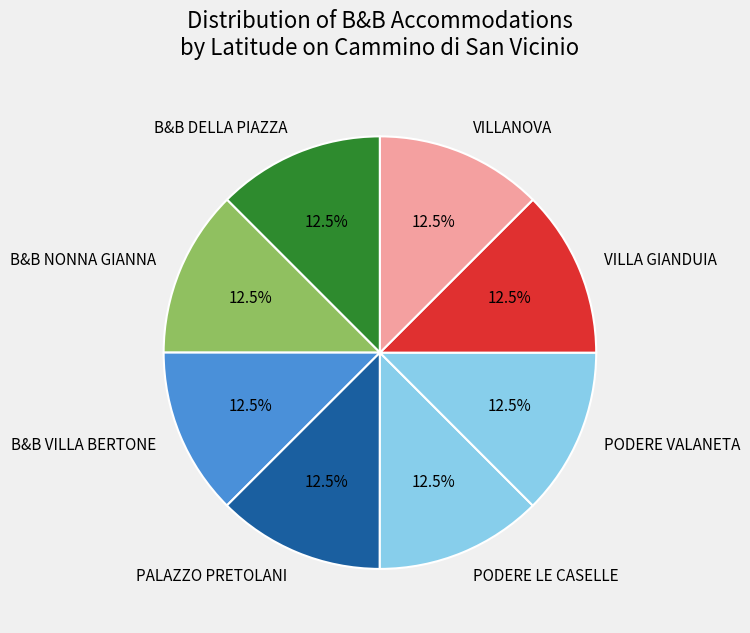

Does any single category account for the majority?

No